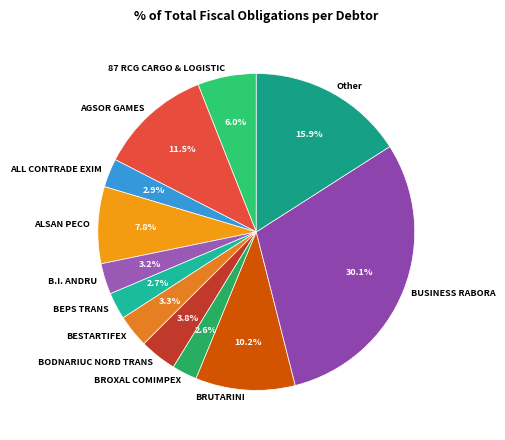

Which slice is the largest?

BUSINESS RABORA